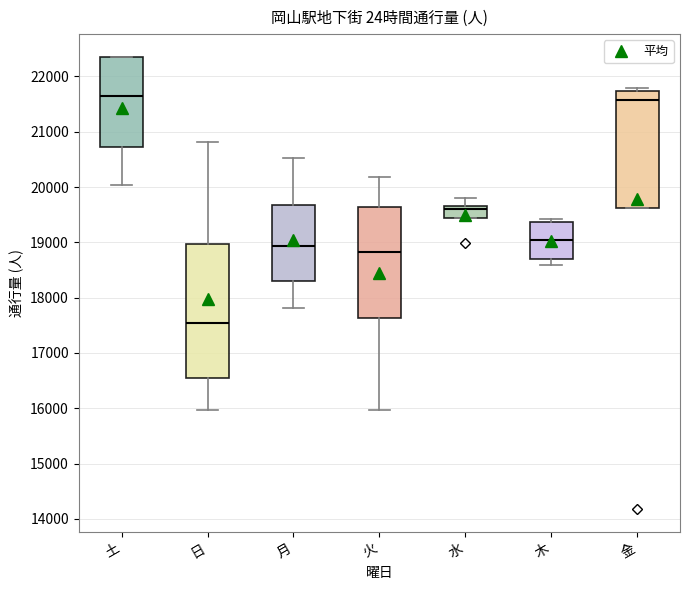

Reading left to right, transcribe this box plot: for each box, give where its median line is, the range the box spans, and where its two whiskers end, as read against the y-axis. The values are not printed on the chart, so give them approximately, as read against the axis.

土: median 21700, box 20700 to 22300, whiskers 20000 to 22400
日: median 17500, box 16500 to 19000, whiskers 16000 to 20800
月: median 18900, box 18300 to 19700, whiskers 17800 to 20500
火: median 18800, box 17600 to 19600, whiskers 16000 to 20200
水: median 19600, box 19400 to 19700, whiskers 19400 to 19800
木: median 19000, box 18700 to 19400, whiskers 18600 to 19400 (just above the box's upper edge)
金: median 21600, box 19600 to 21700, whiskers 19600 to 21800